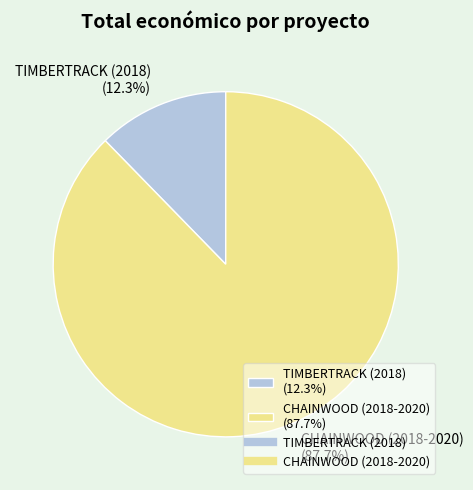

How many slices are in this pie chart?

2